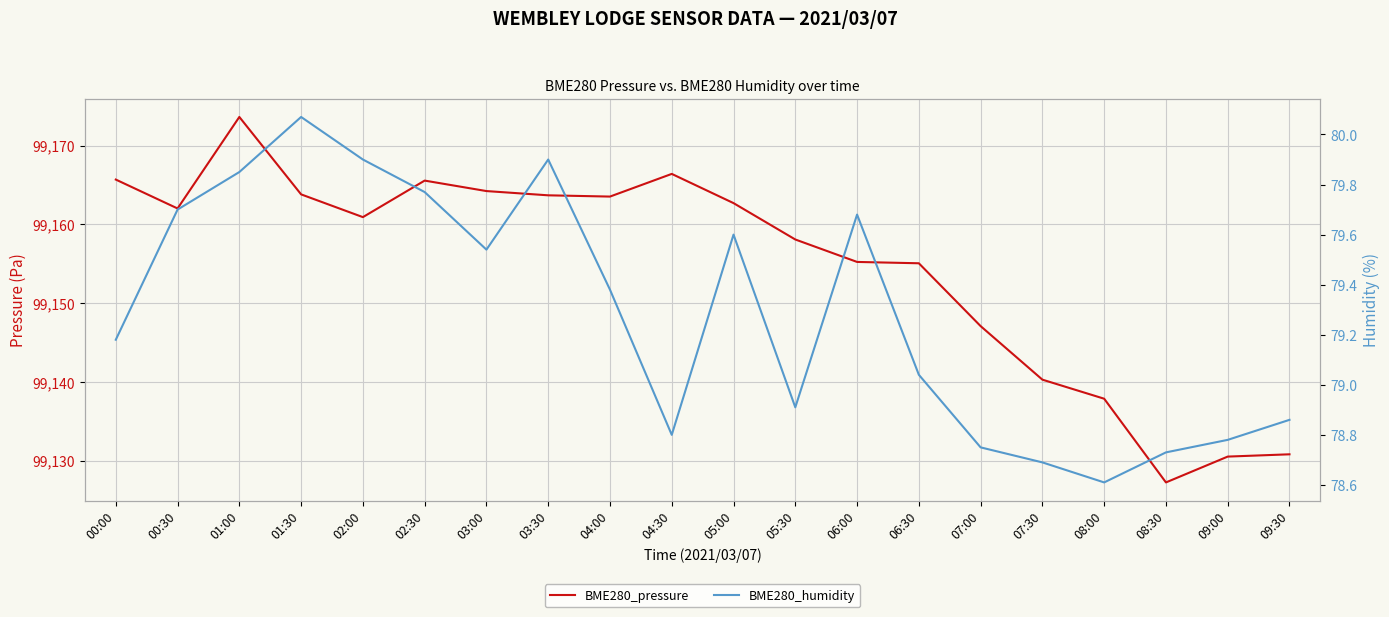

Reading left to right, transcribe all the data shown in this chart.

BME280_pressure: 00:00=99165.7	00:30=99162.0	01:00=99173.6	01:30=99163.8	02:00=99160.9	02:30=99165.6	03:00=99164.2	03:30=99163.7	04:00=99163.5	04:30=99166.4	05:00=99162.7	05:30=99158.1	06:00=99155.2	06:30=99155.1	07:00=99147.1	07:30=99140.3	08:00=99137.9	08:30=99127.2	09:00=99130.5	09:30=99130.8
BME280_humidity: 00:00=79.2	00:30=79.7	01:00=79.8	01:30=80.1	02:00=79.9	02:30=79.8	03:00=79.5	03:30=79.9	04:00=79.4	04:30=78.8	05:00=79.6	05:30=78.9	06:00=79.7	06:30=79.0	07:00=78.8	07:30=78.7	08:00=78.6	08:30=78.7	09:00=78.8	09:30=78.9